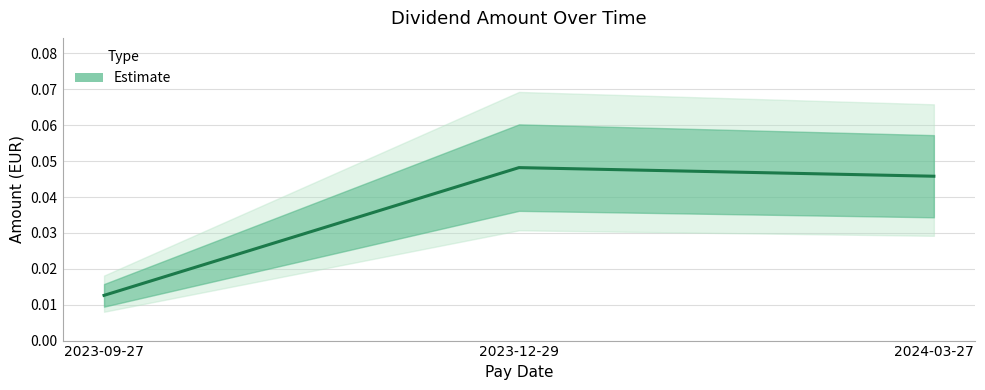

Count the values in the range 0 to 1.

3